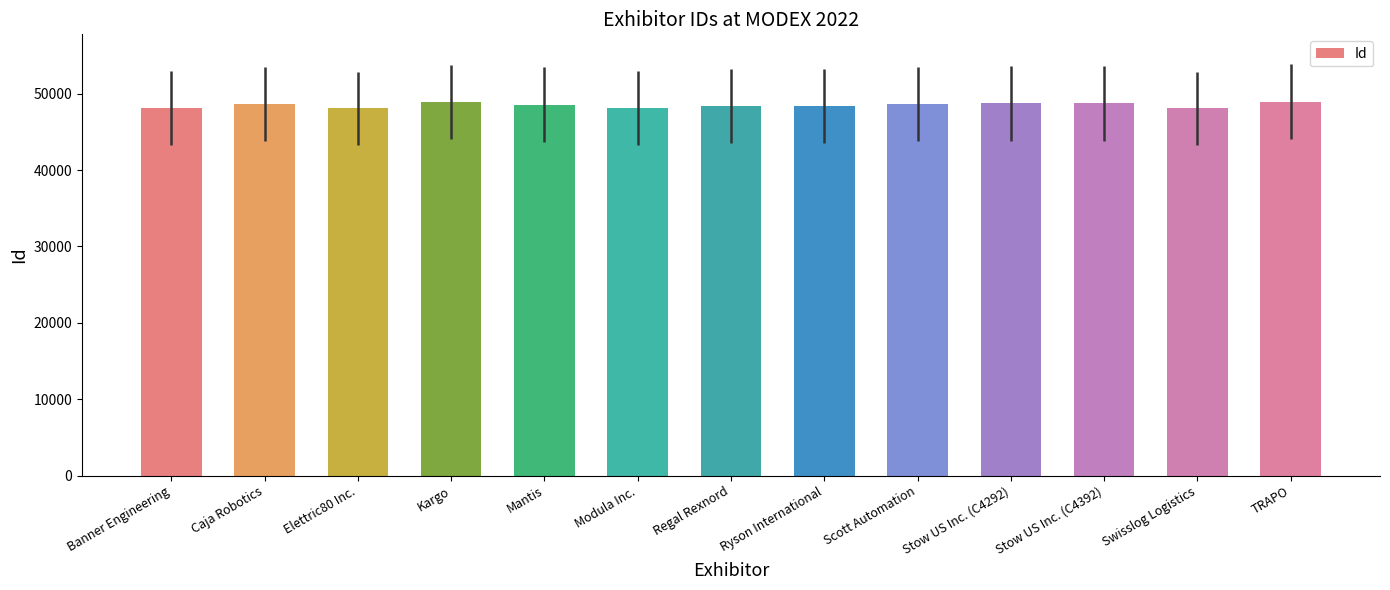

What is the label of the 1st bar from the left?

Banner Engineering